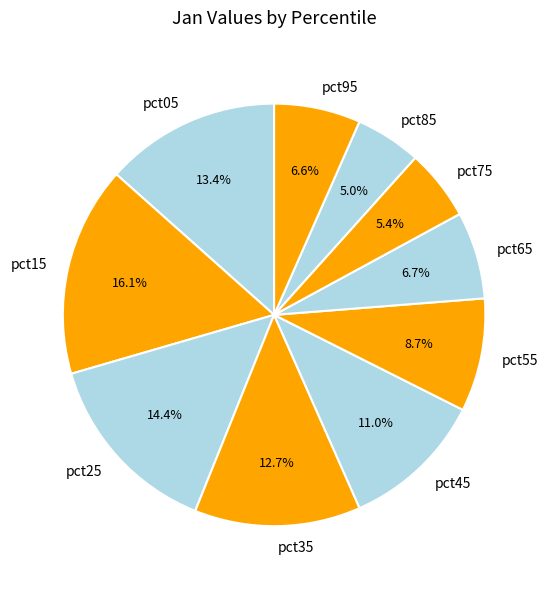

To the nearest percent, what is the combined percentage of pct05 and pct95?

20%